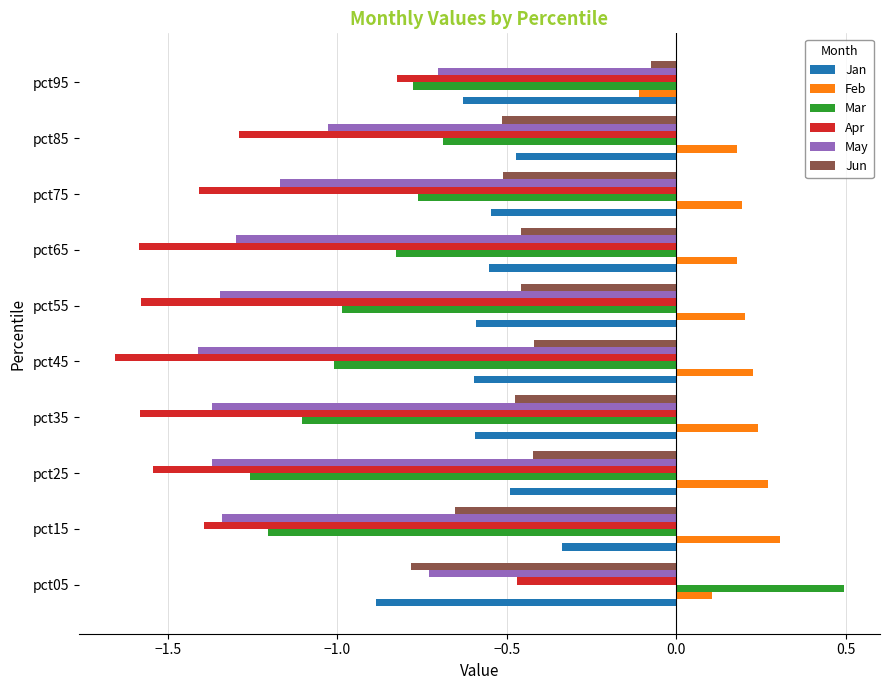

Which series changed the most between pct05 and pct15?

Mar